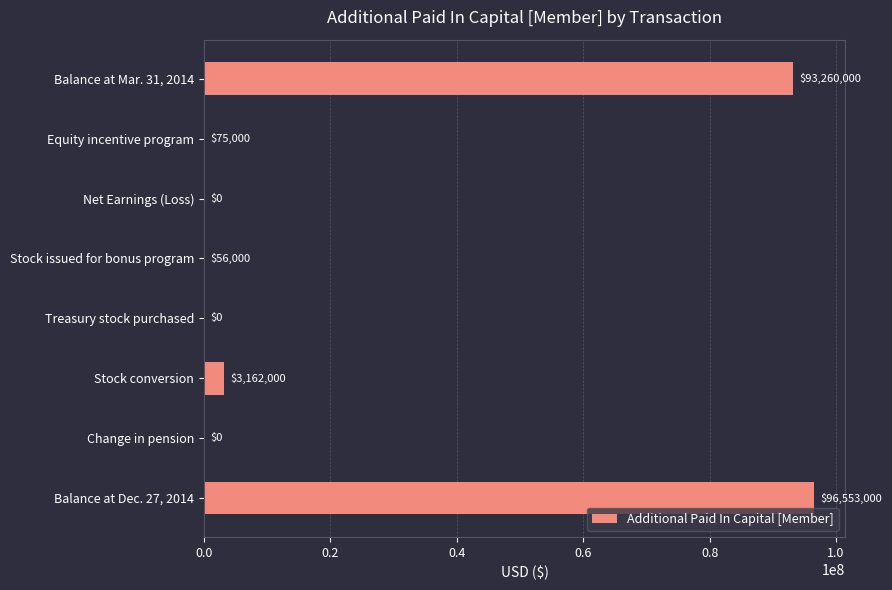

True or false: the data shows 148351402 at Balance at Mar. 31, 2014.

False